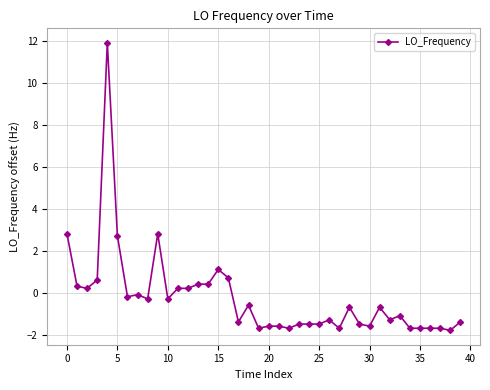

True or false: the data has more than 2 interior local peaks.

True